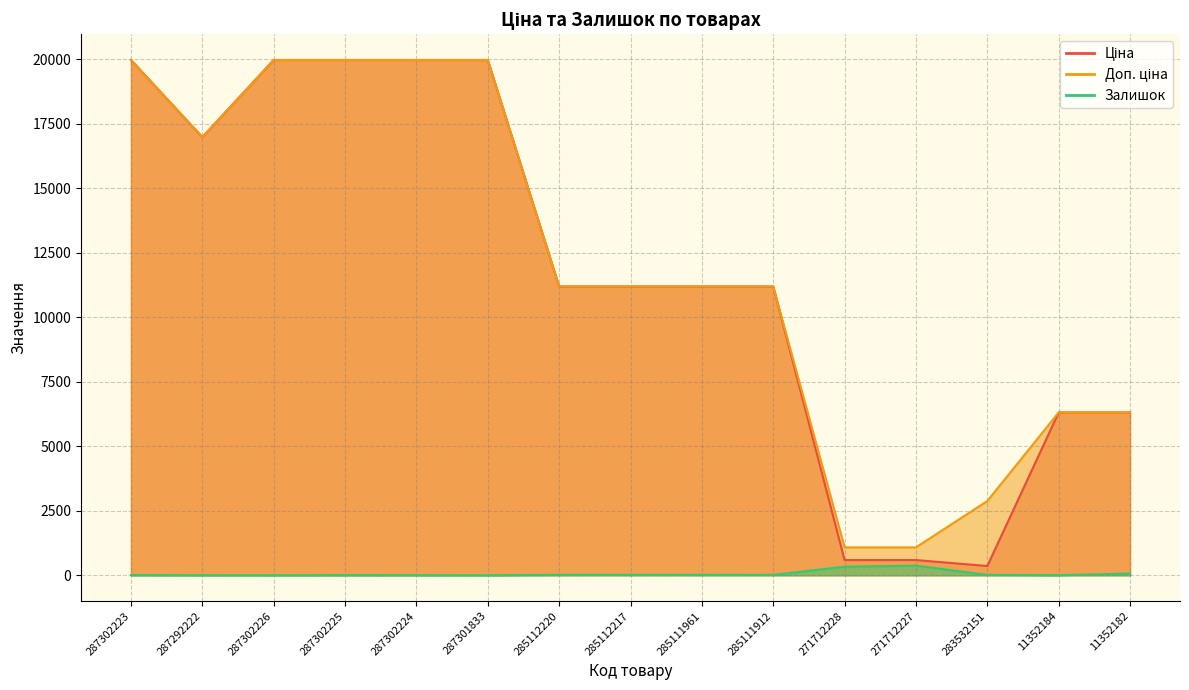

Reading left to right, extract all data points from this chart.

Ціна: 19964.2	16976.3	19964.2	19964.2	19964.2	19964.2	11188.2	11188.2	11188.2	11188.2	589.9	589.9	359.9	6308.8	6308.8
Доп. ціна: 19964.2	16976.3	19964.2	19964.2	19964.2	19964.2	11188.2	11188.2	11188.2	11188.2	1081.7	1081.7	2878.8	6308.8	6308.8
Залишок: 7.0	2.0	0.0	5.0	3.0	0.0	17.0	17.0	17.0	15.0	334.0	374.0	15.0	3.0	67.0